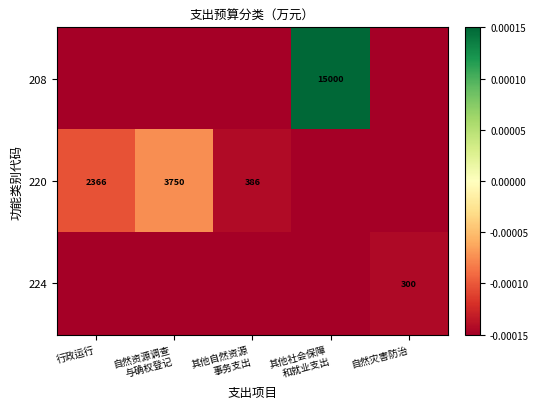

The value of 220 at 行政运行 is -0.0. True or false?

False